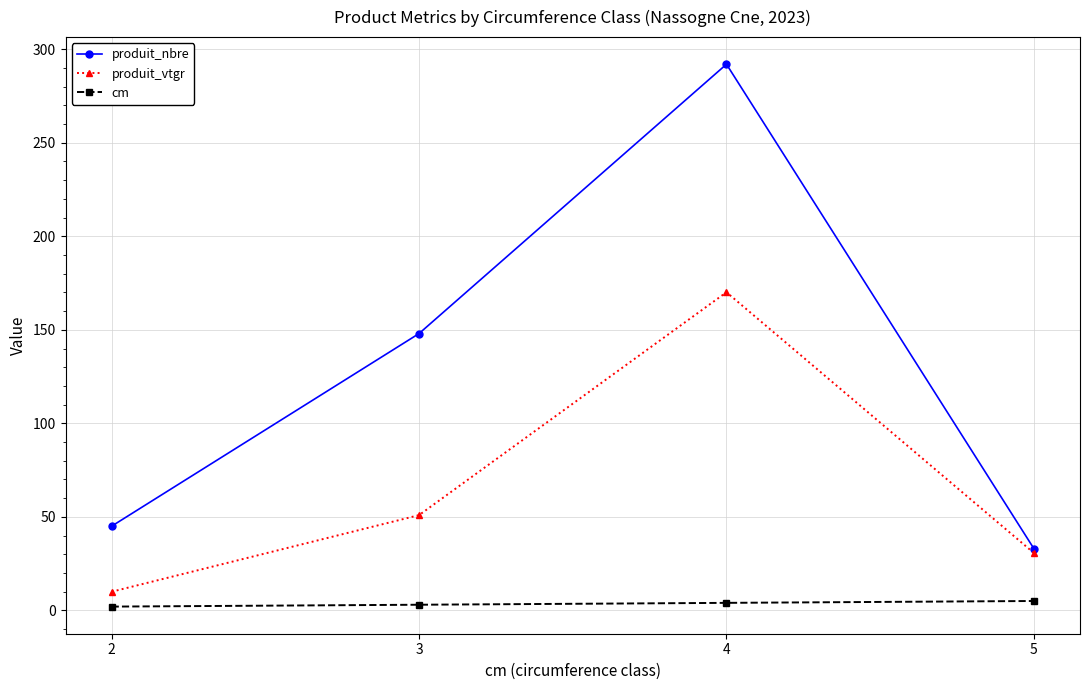

True or false: produit_nbre and cm intersect in this chart.

False